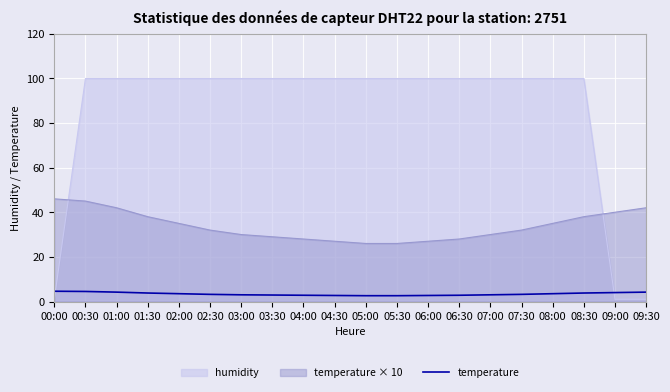

Reading left to right, transcribe all the data shown in this chart.

00:00=4.6	00:30=4.5	01:00=4.2	01:30=3.8	02:00=3.5	02:30=3.2	03:00=3.0	03:30=2.9	04:00=2.8	04:30=2.7	05:00=2.6	05:30=2.6	06:00=2.7	06:30=2.8	07:00=3.0	07:30=3.2	08:00=3.5	08:30=3.8	09:00=4.0	09:30=4.2